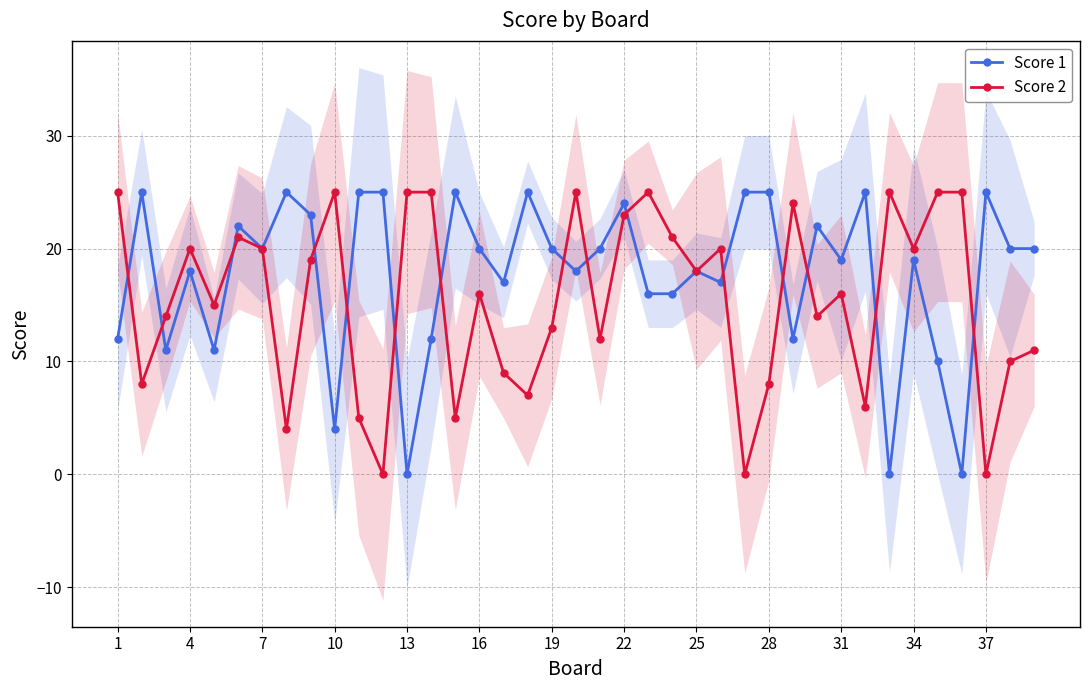

True or false: Score 1 has more than 2 points higher than both neighbors.

True